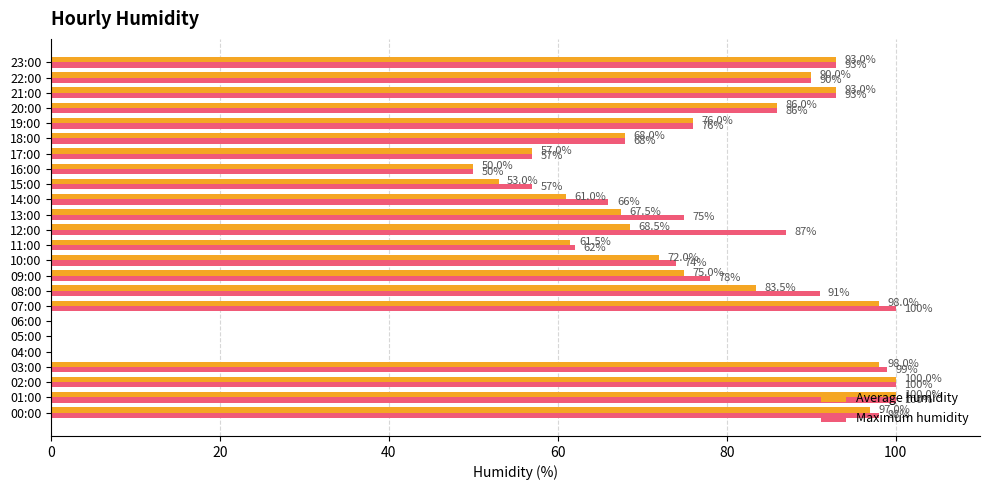

What is the sum of all Maximum humidity values?

1700.0